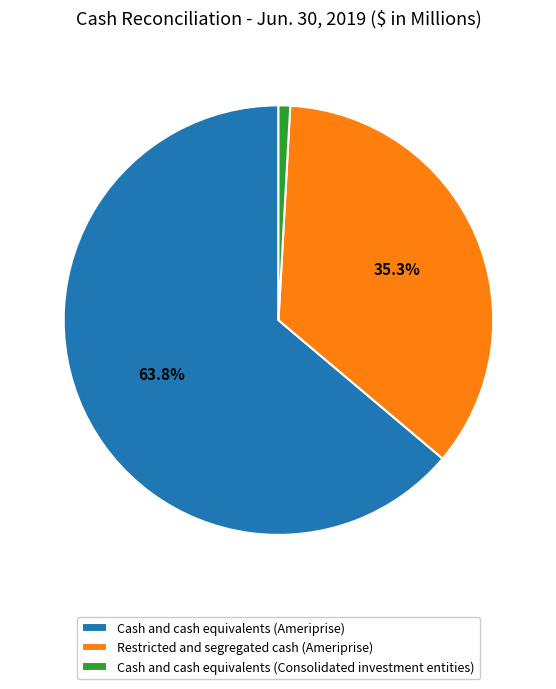

To the nearest percent, what percentage of the pie is Cash and cash equivalents (Consolidated investment entities)?

1%